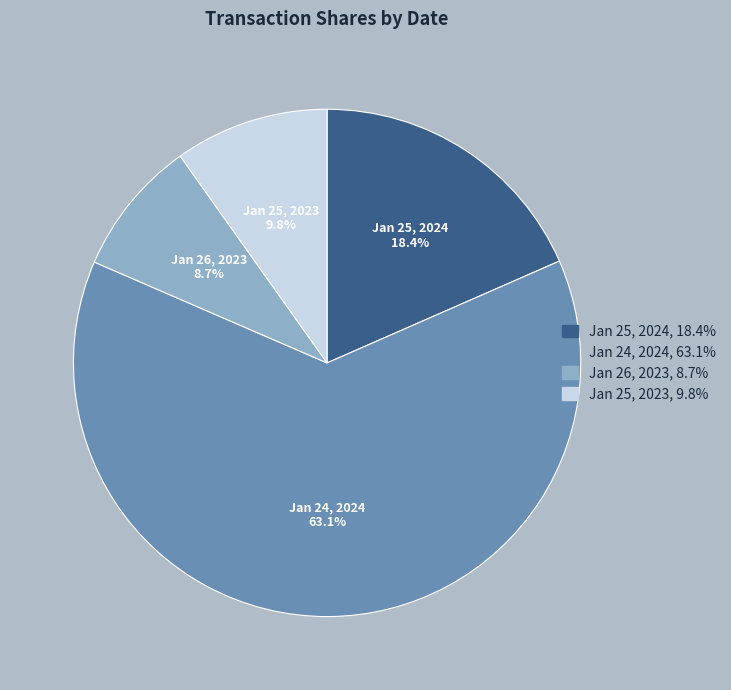

Which category has the biggest portion of the pie?

Jan 24, 2024